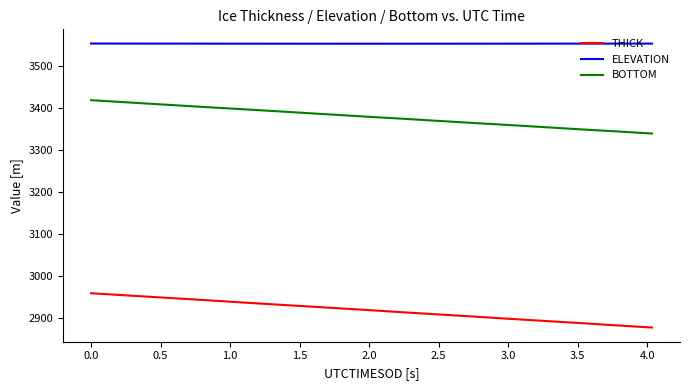

Rank the series by their average value, from highest to lowest.

ELEVATION, BOTTOM, THICK